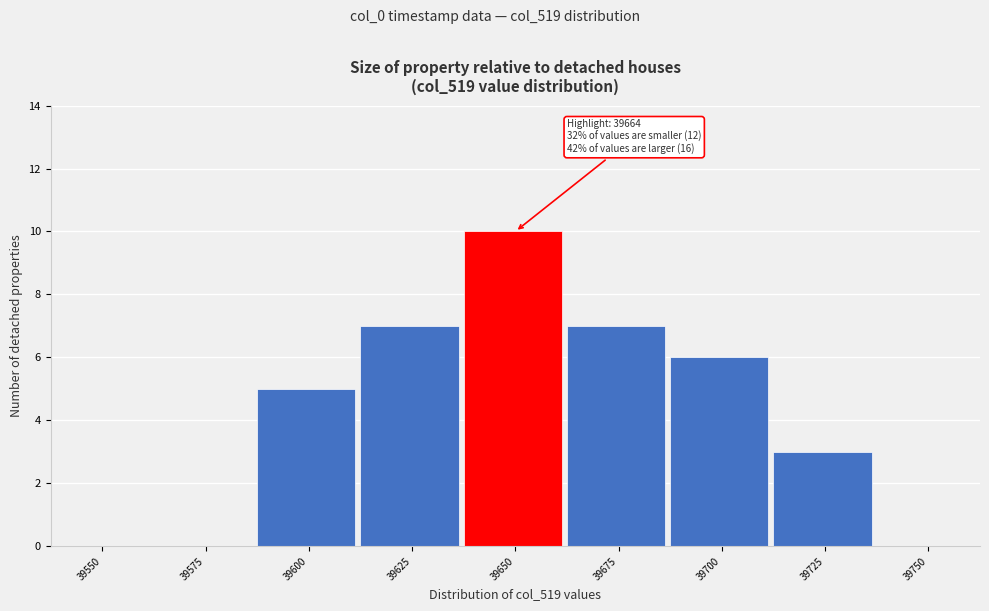

Reading left to right, extract all data points from this chart.

39550=0	39575=0	39600=5	39625=7	39650=10	39675=7	39700=6	39725=3	39750=0